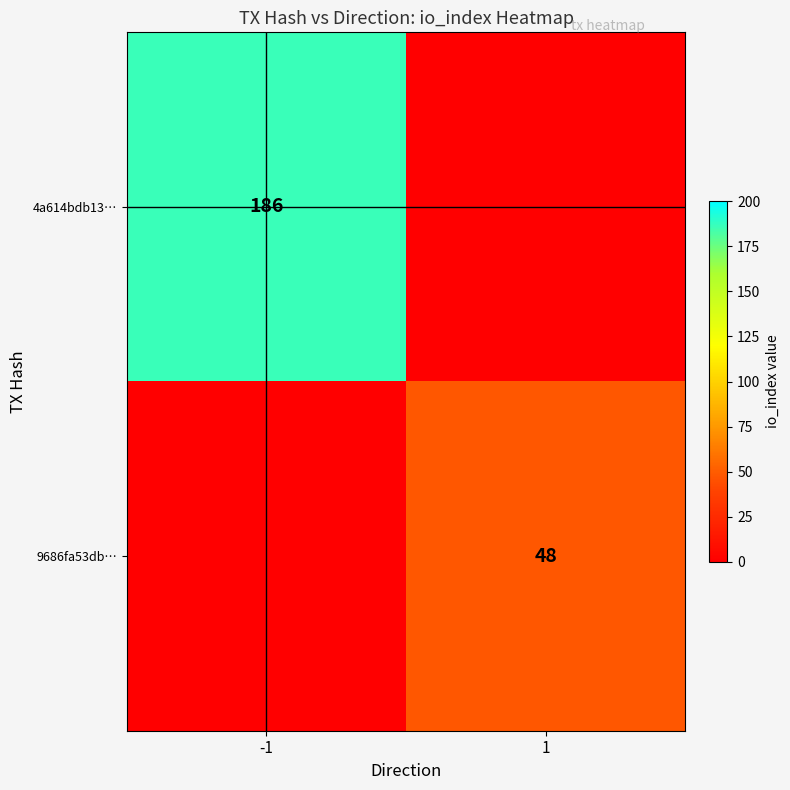

Is the value of 9686fa53db… at 1 greater than the value of 4a614bdb13… at -1?

No